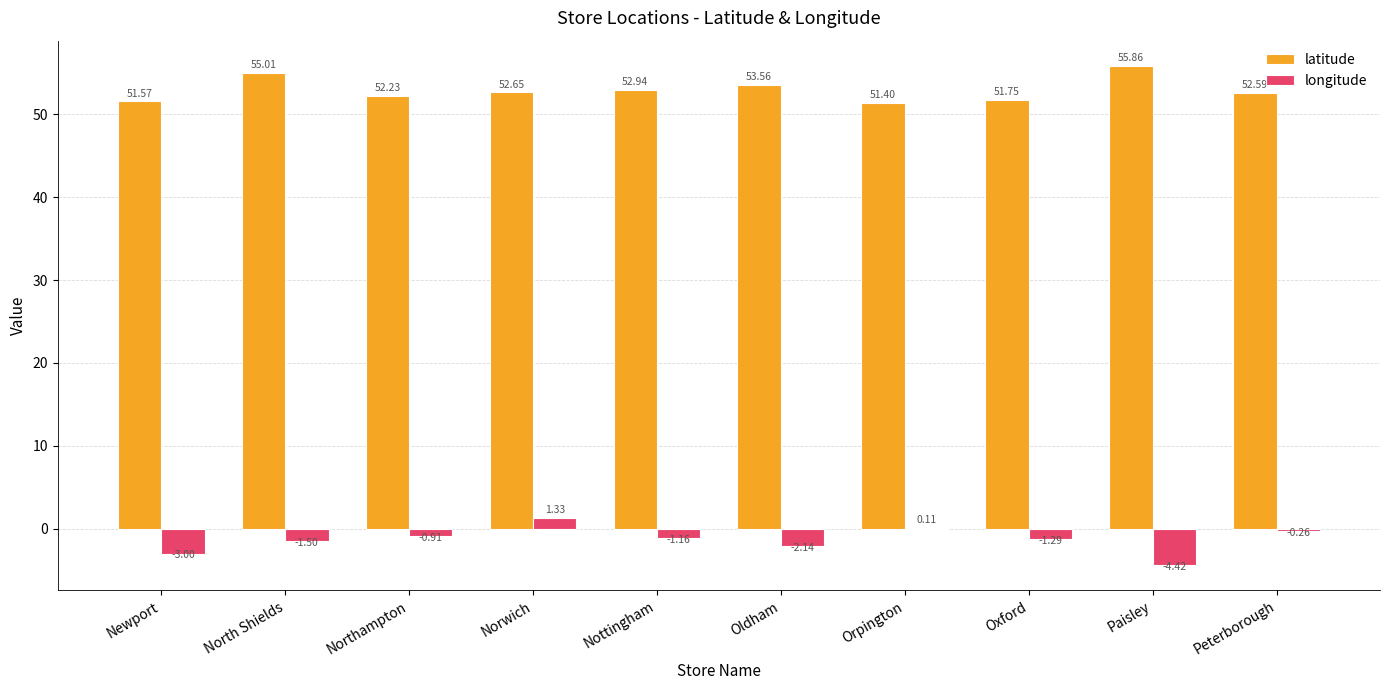

Which series has the largest total across all categories?

latitude